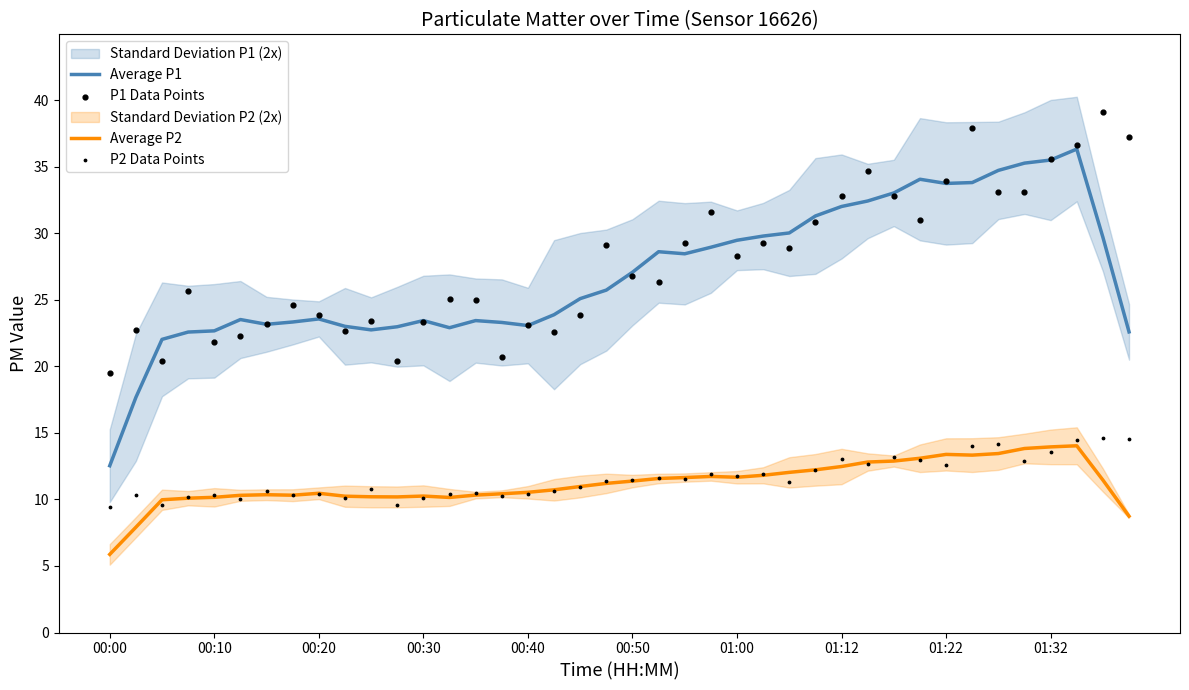

At how many categories does at least one series exceed 21?

39